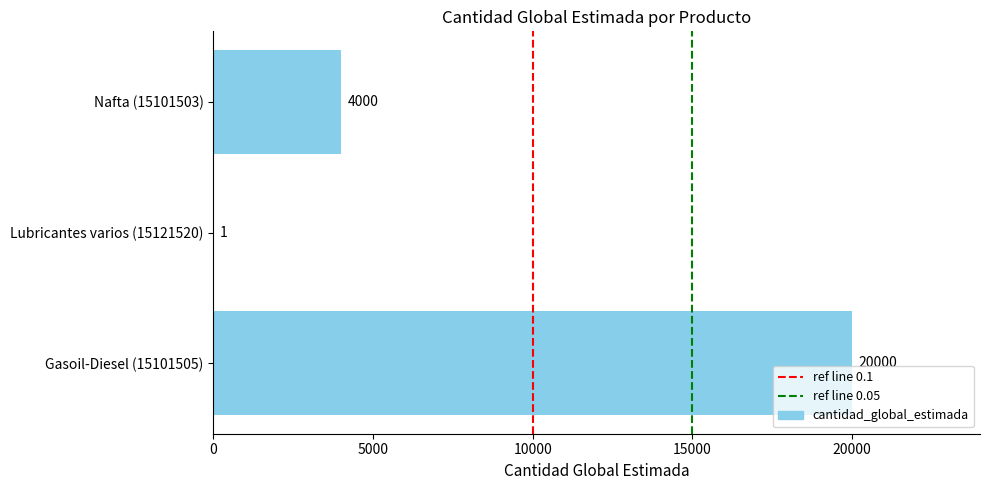

What is the change in value from Lubricantes varios (15121520) to Nafta (15101503)?

+3999